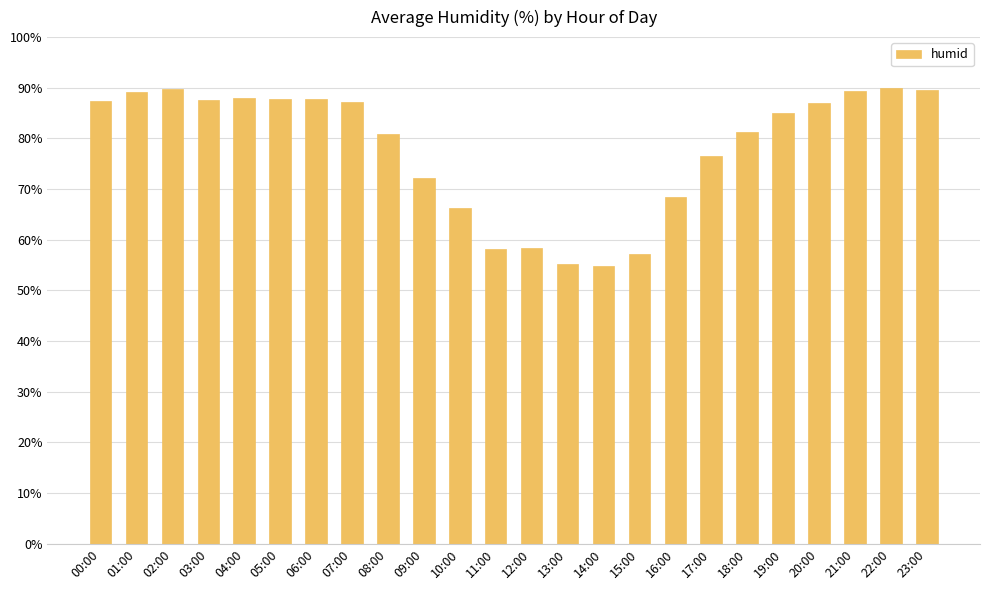

What is the smallest value displayed?

54.9